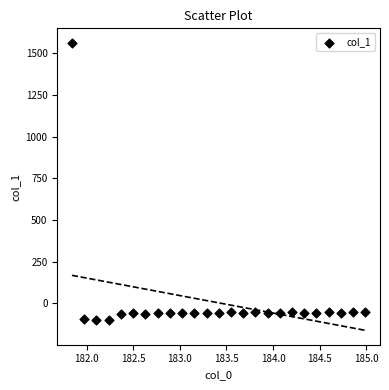

What is the range of Y values (max minus min)?

1665.1